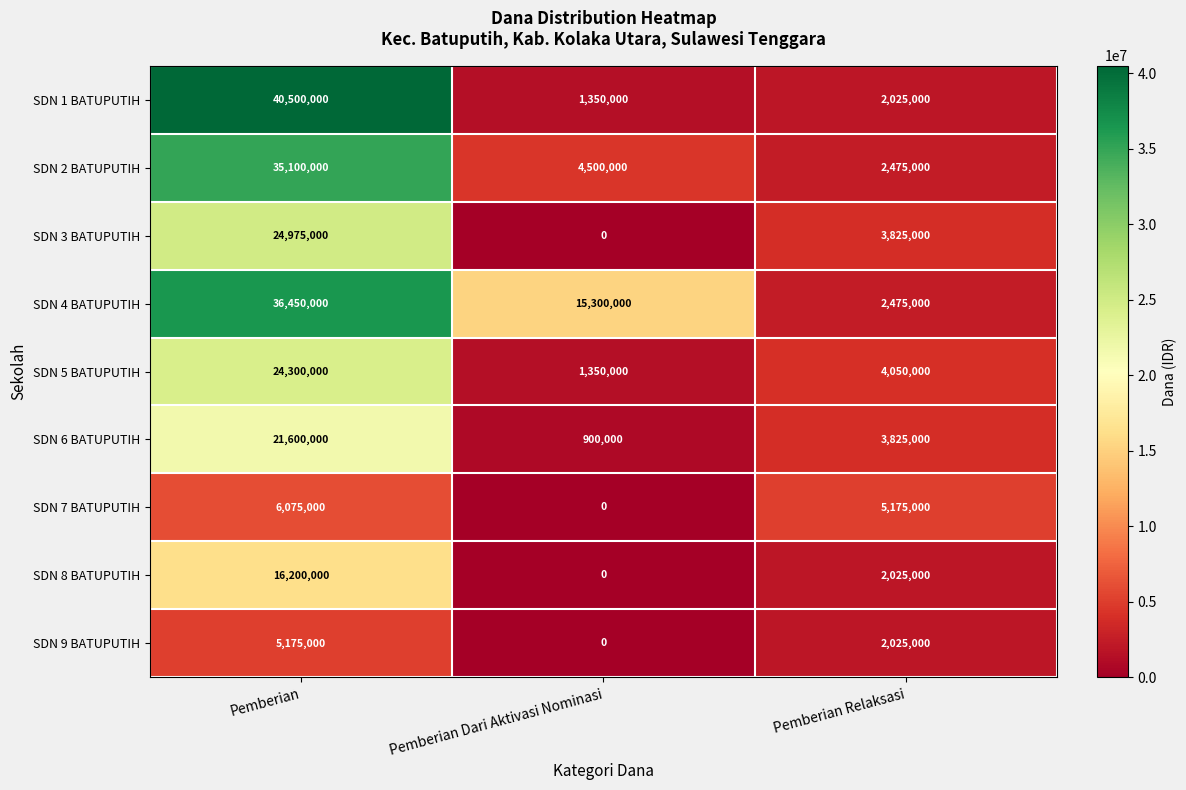

At which category is the sum across all series the highest?

Pemberian